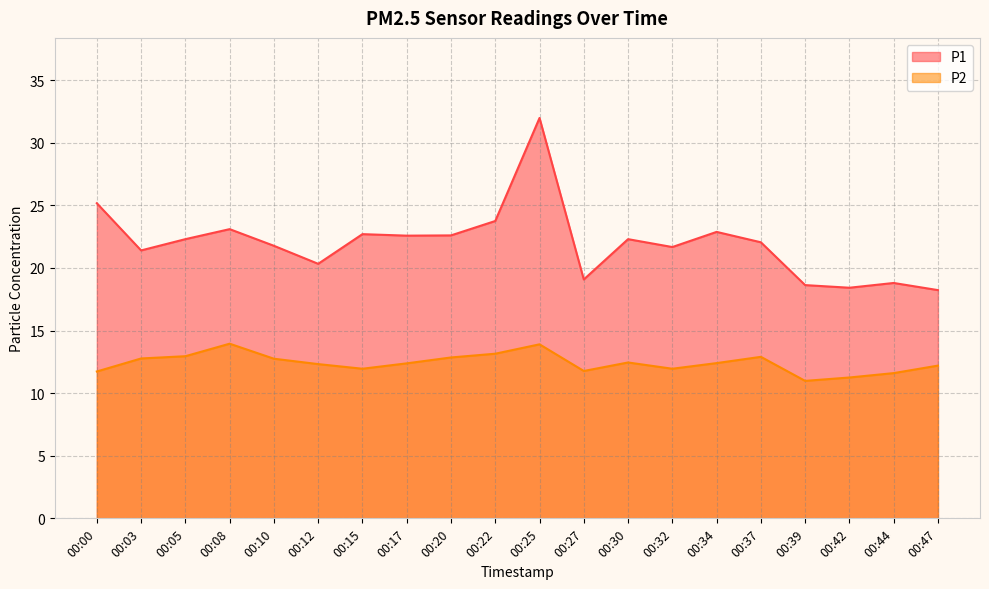

True or false: P1 and P2 cross at least once.

False